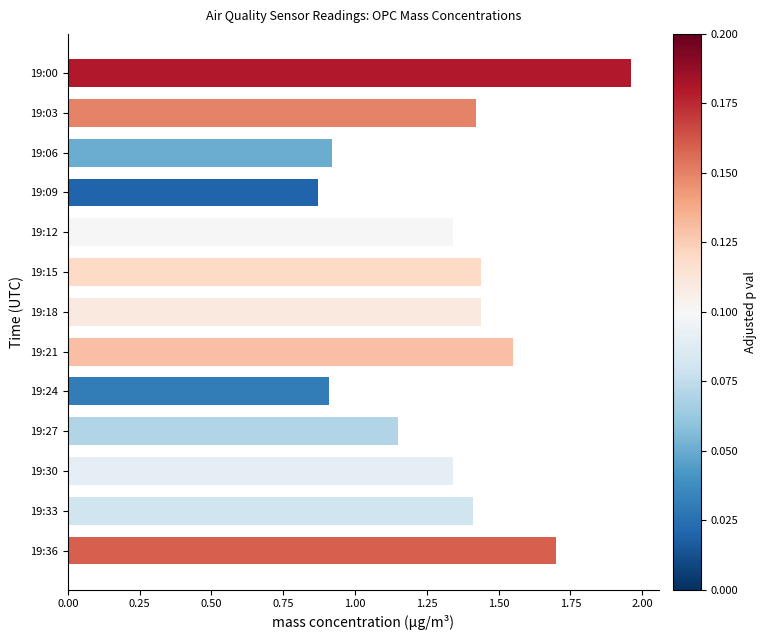

Between 19:12 and 19:27, which is larger?

19:12